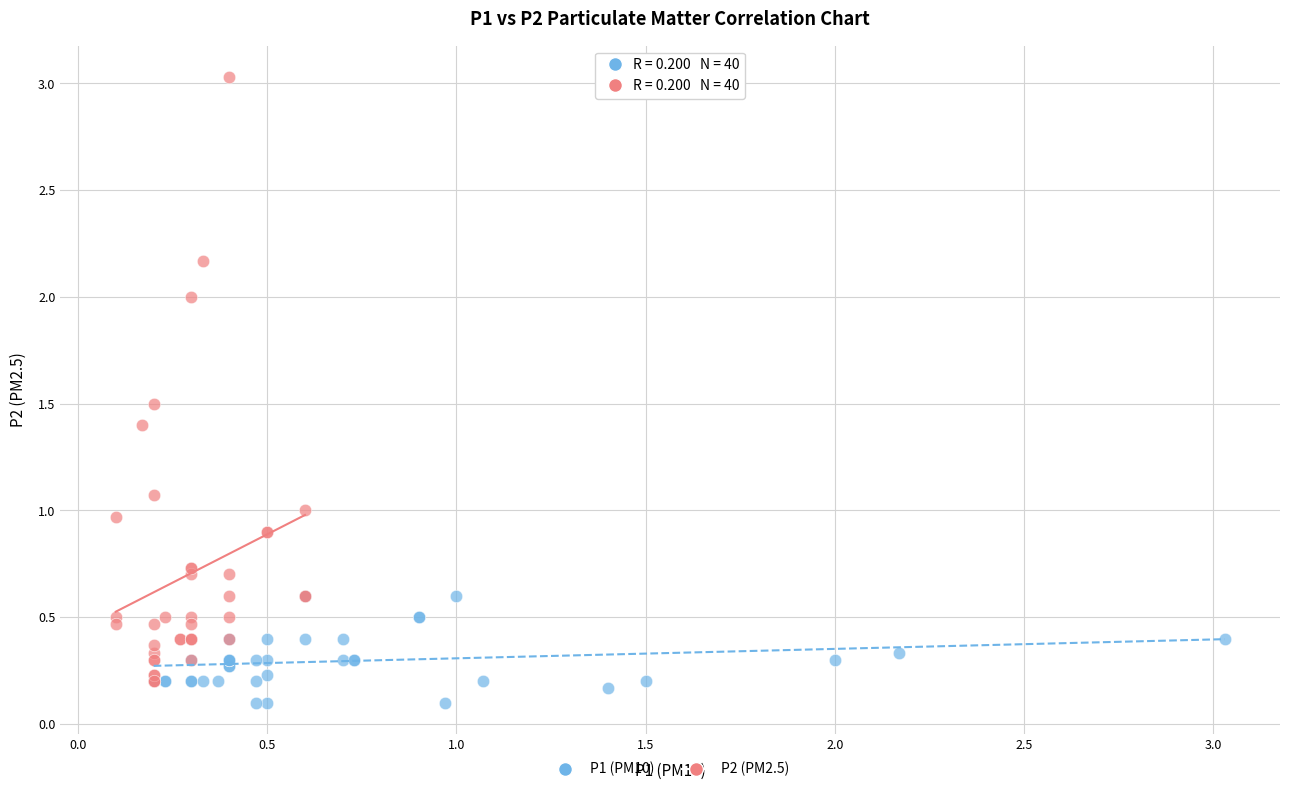

What are all the series names shown in the legend?

P1 (PM10), P2 (PM2.5)